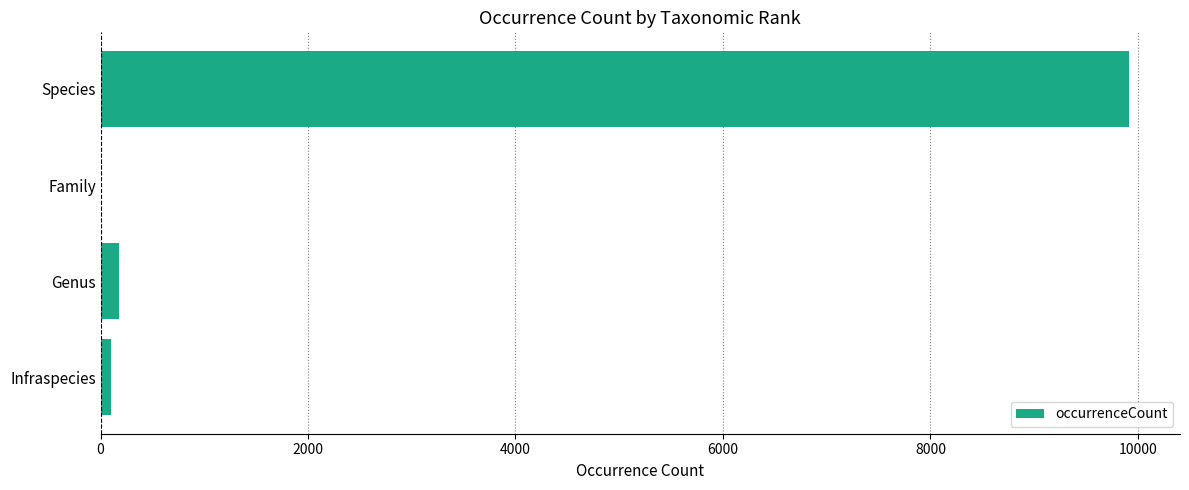

What is the sum of all values?

10185